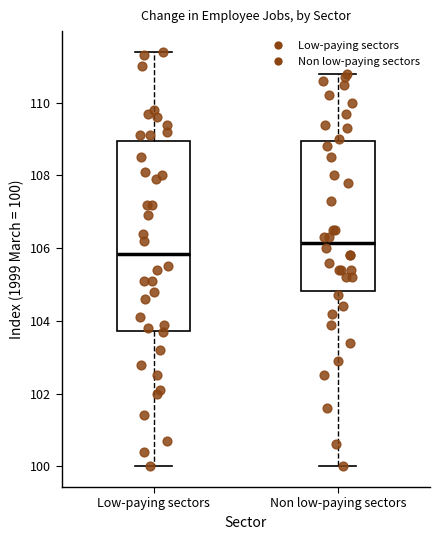

Which box has the highest median line?

Non low-paying sectors